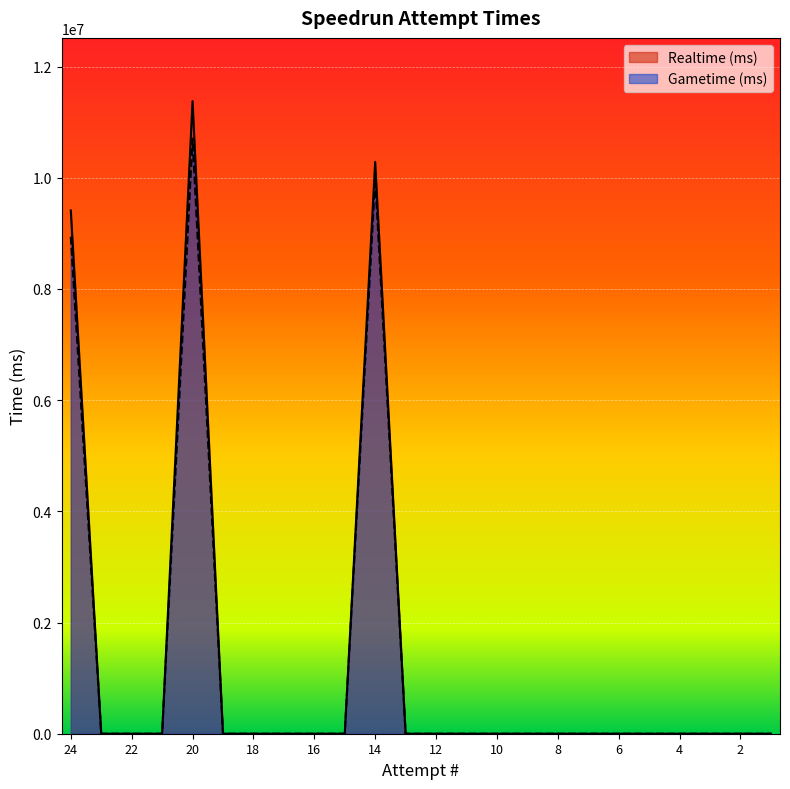

Between 8 and 16, which is larger?

8